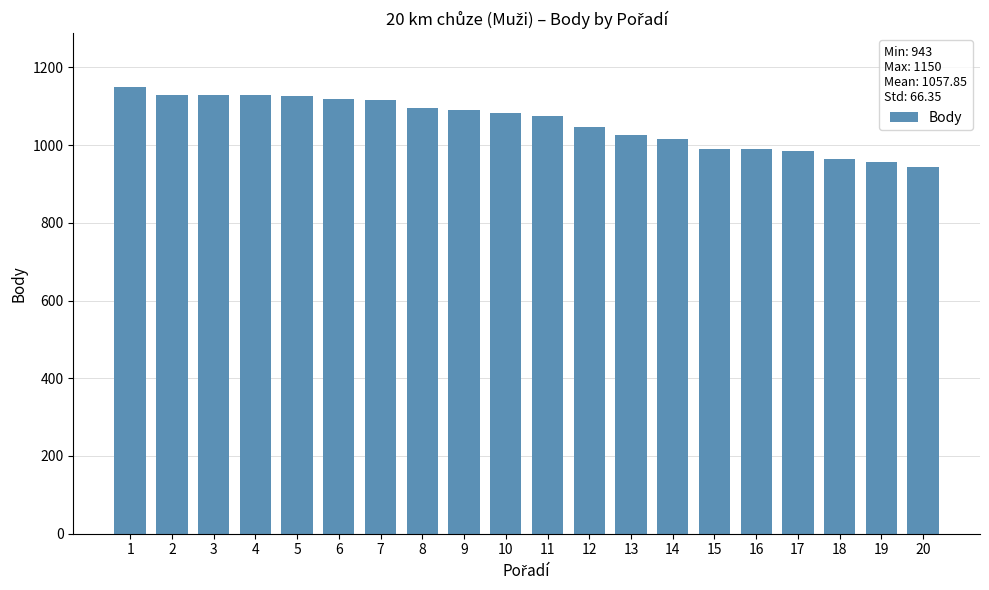

What is the change in value from 10 to 16?

-93